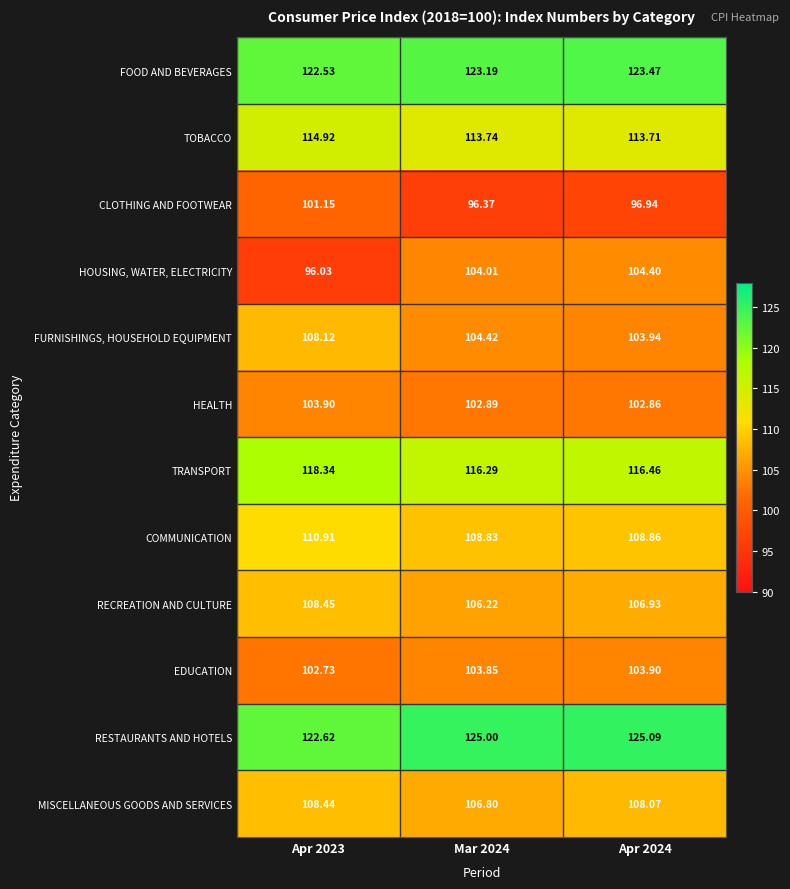

Is the value of EDUCATION at Apr 2024 greater than the value of CLOTHING AND FOOTWEAR at Apr 2023?

Yes